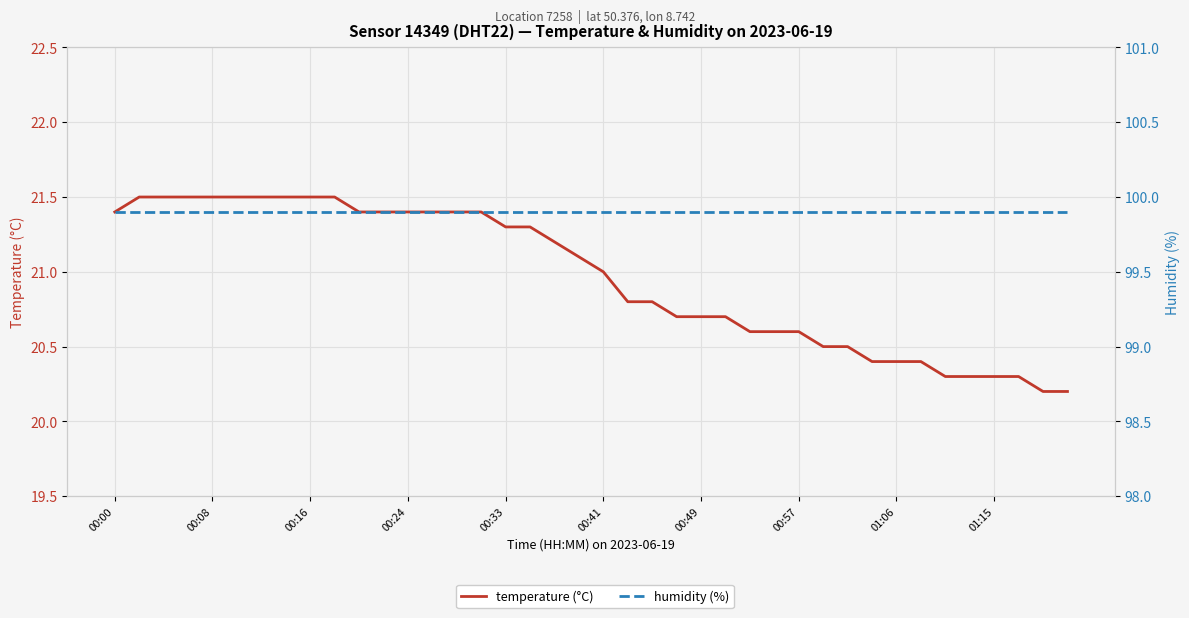

Which category has the highest value in the humidity (%) series?

00:00